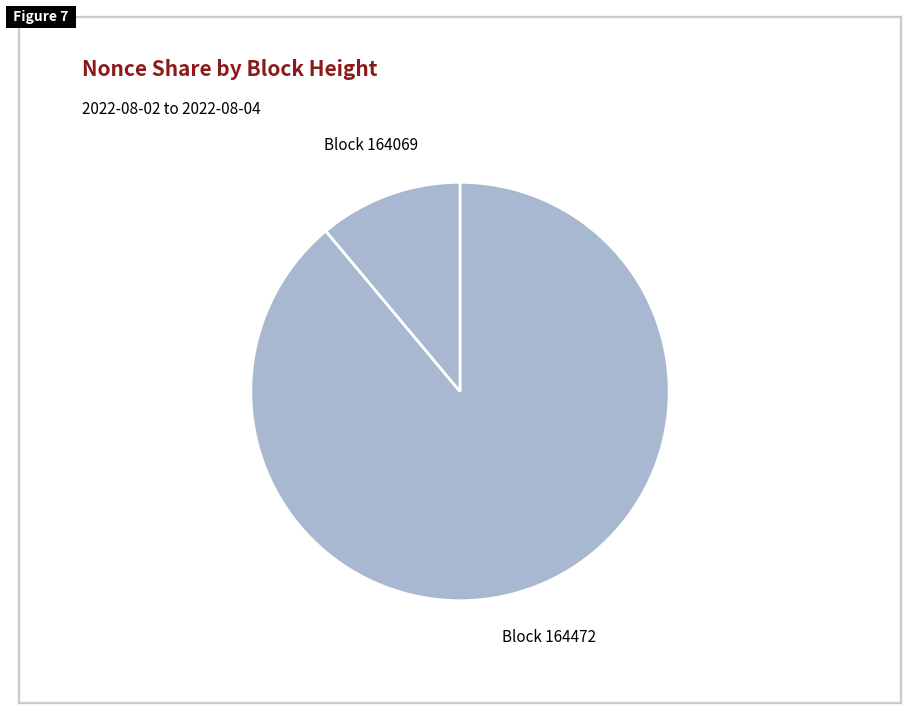

True or false: Block 164069 accounts for 11% of the total.

True